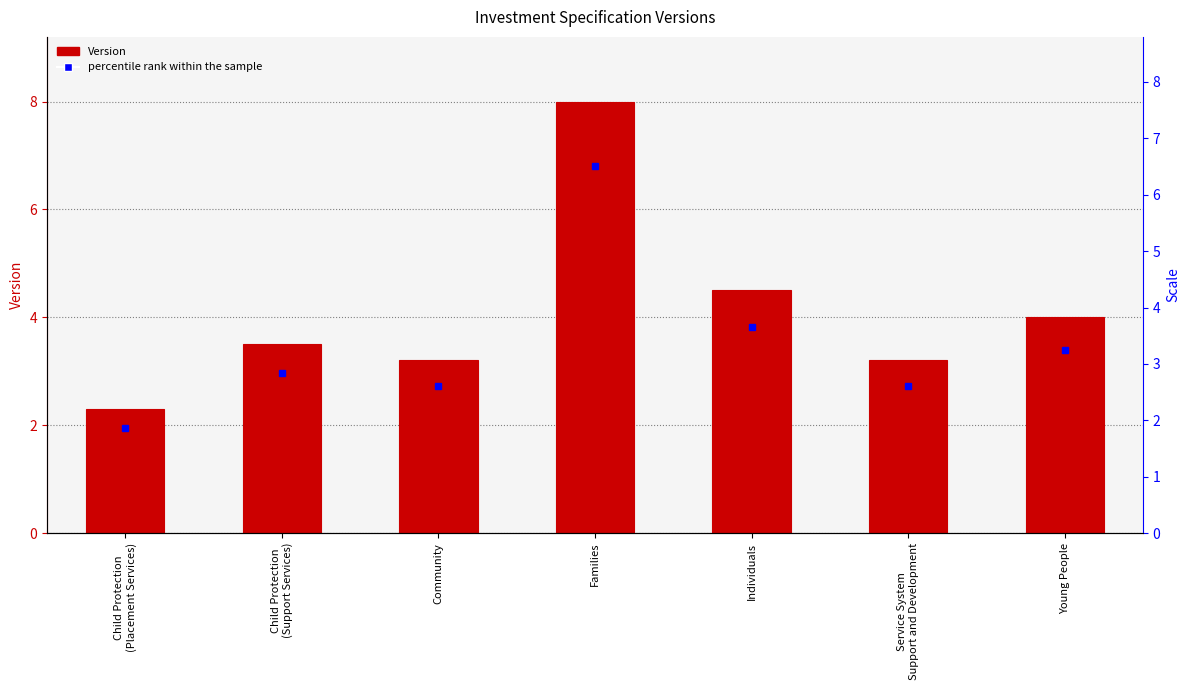

At which category does the chart reach its peak across all series?

Families